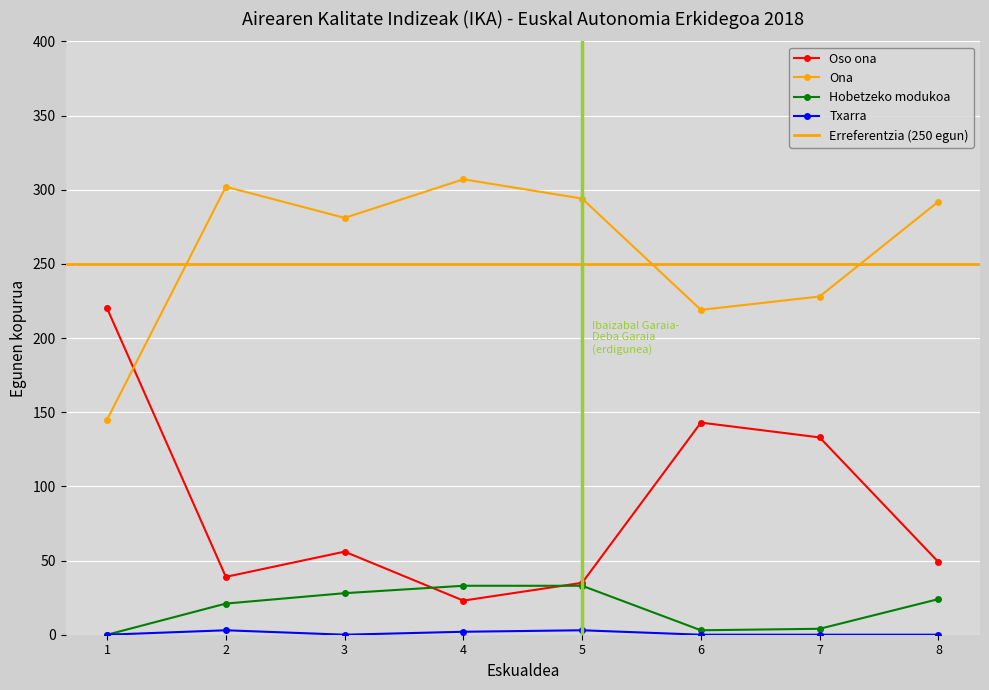

How many times do Ona and Oso ona cross each other?

1